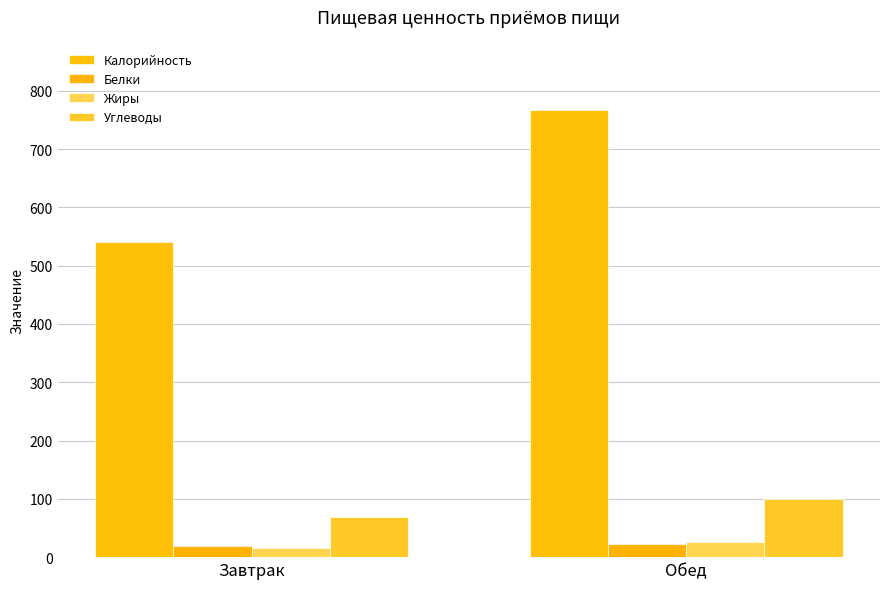

What are all the series names shown in the legend?

Калорийность, Белки, Жиры, Углеводы